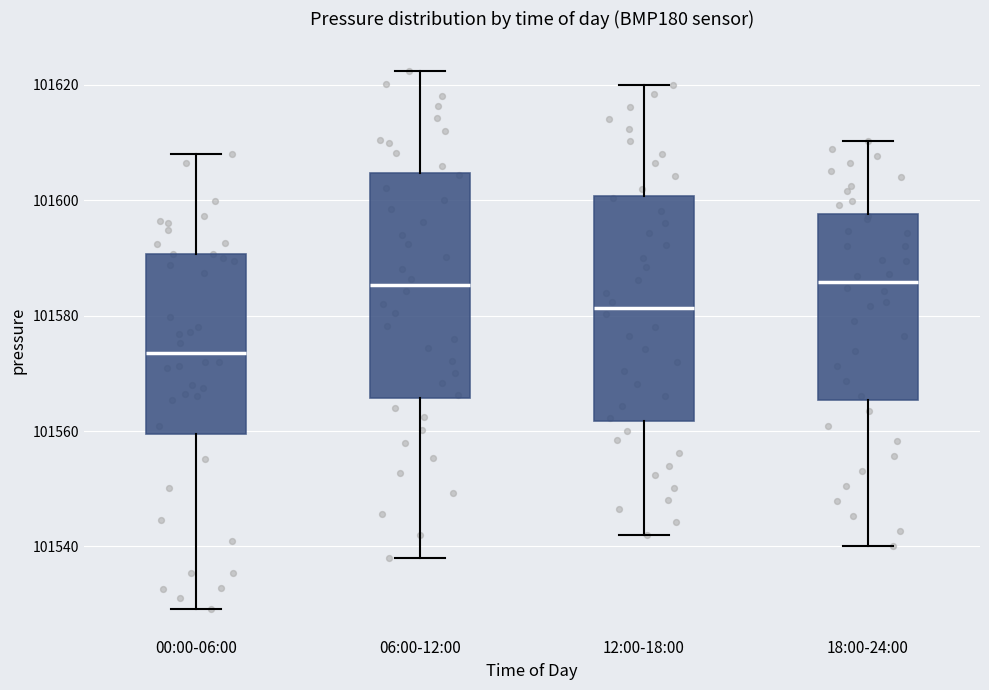

Reading left to right, transcribe this box plot: for each box, give where its median line is, the range the box spans, and where its two whiskers end, as read against the y-axis. The values are not printed on the chart, so give them approximately, as read against the axis.

00:00-06:00: median 101574, box 101560 to 101590, whiskers 101530 to 101608
06:00-12:00: median 101586, box 101566 to 101604, whiskers 101538 to 101622
12:00-18:00: median 101582, box 101562 to 101600, whiskers 101542 to 101620
18:00-24:00: median 101586, box 101566 to 101598, whiskers 101540 to 101610